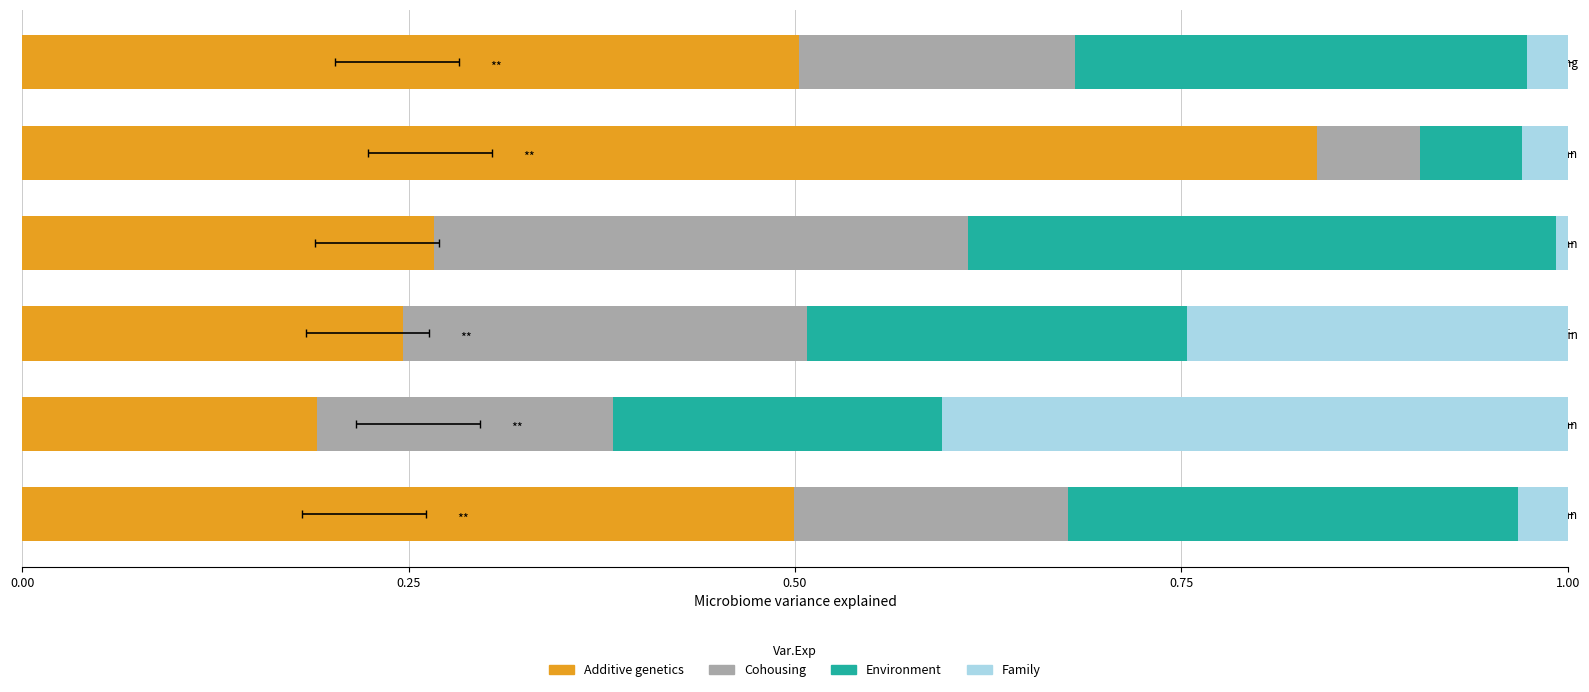

True or false: Cohousing has a value of 0.1 at Jasa Konsultan.

False